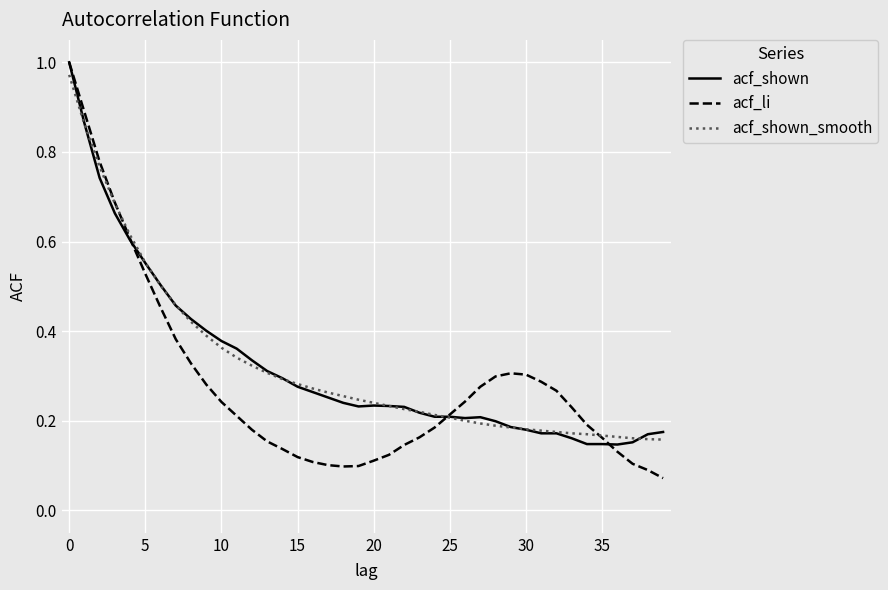

Which series has the widest spread of values?

acf_li